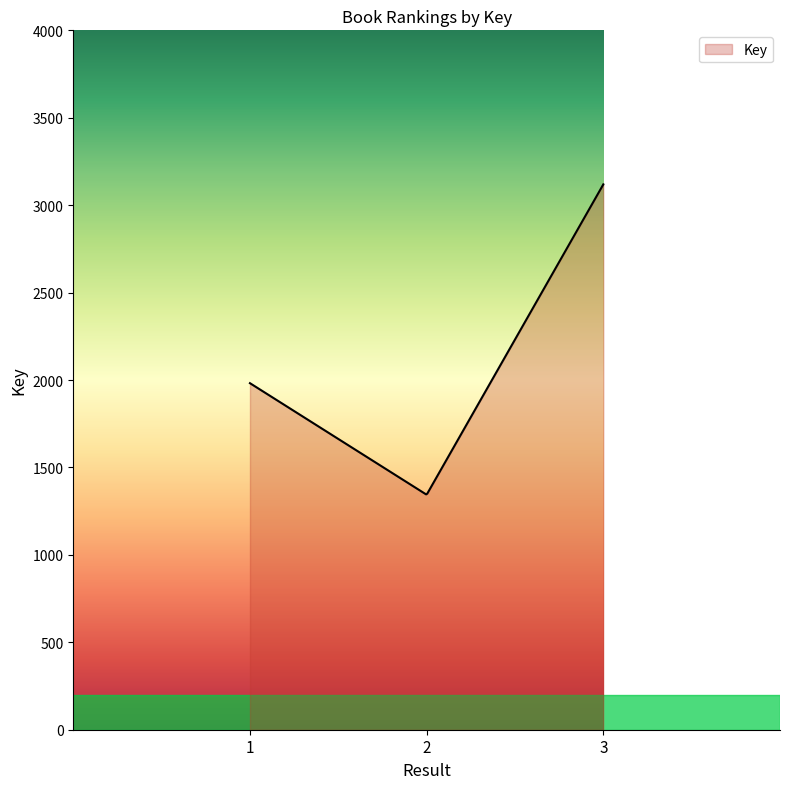

What is the sum of all values?

584780.3